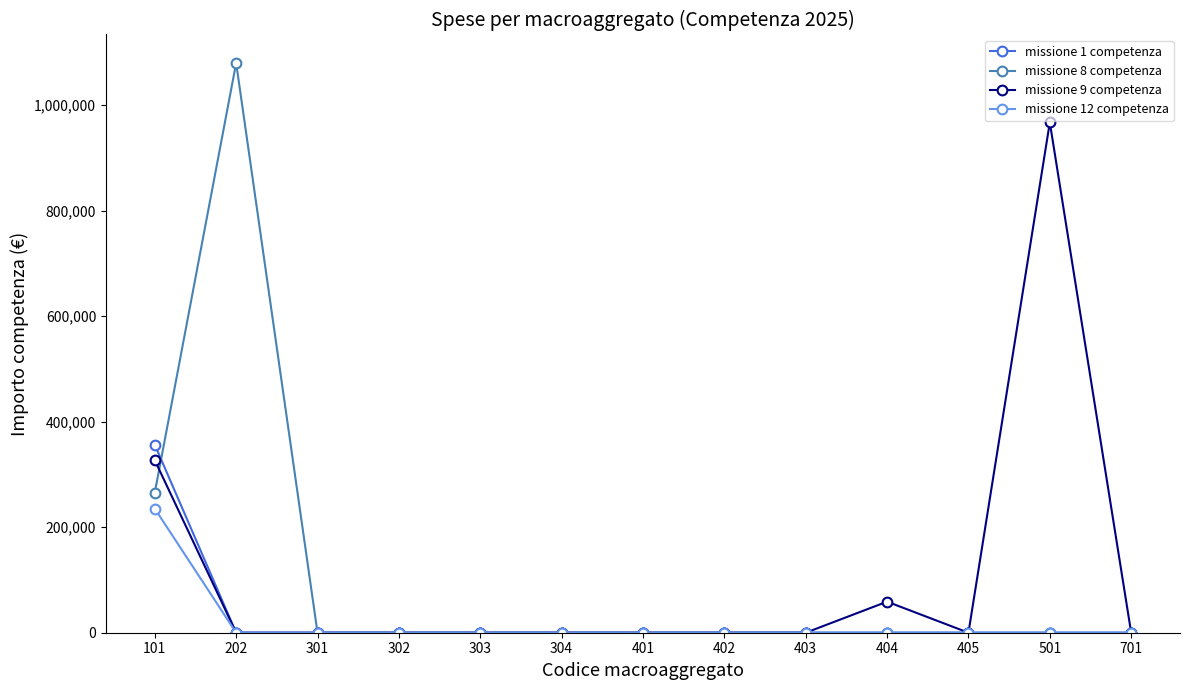

List the series in order of their peak value, lowest first.

missione 12 competenza, missione 1 competenza, missione 9 competenza, missione 8 competenza